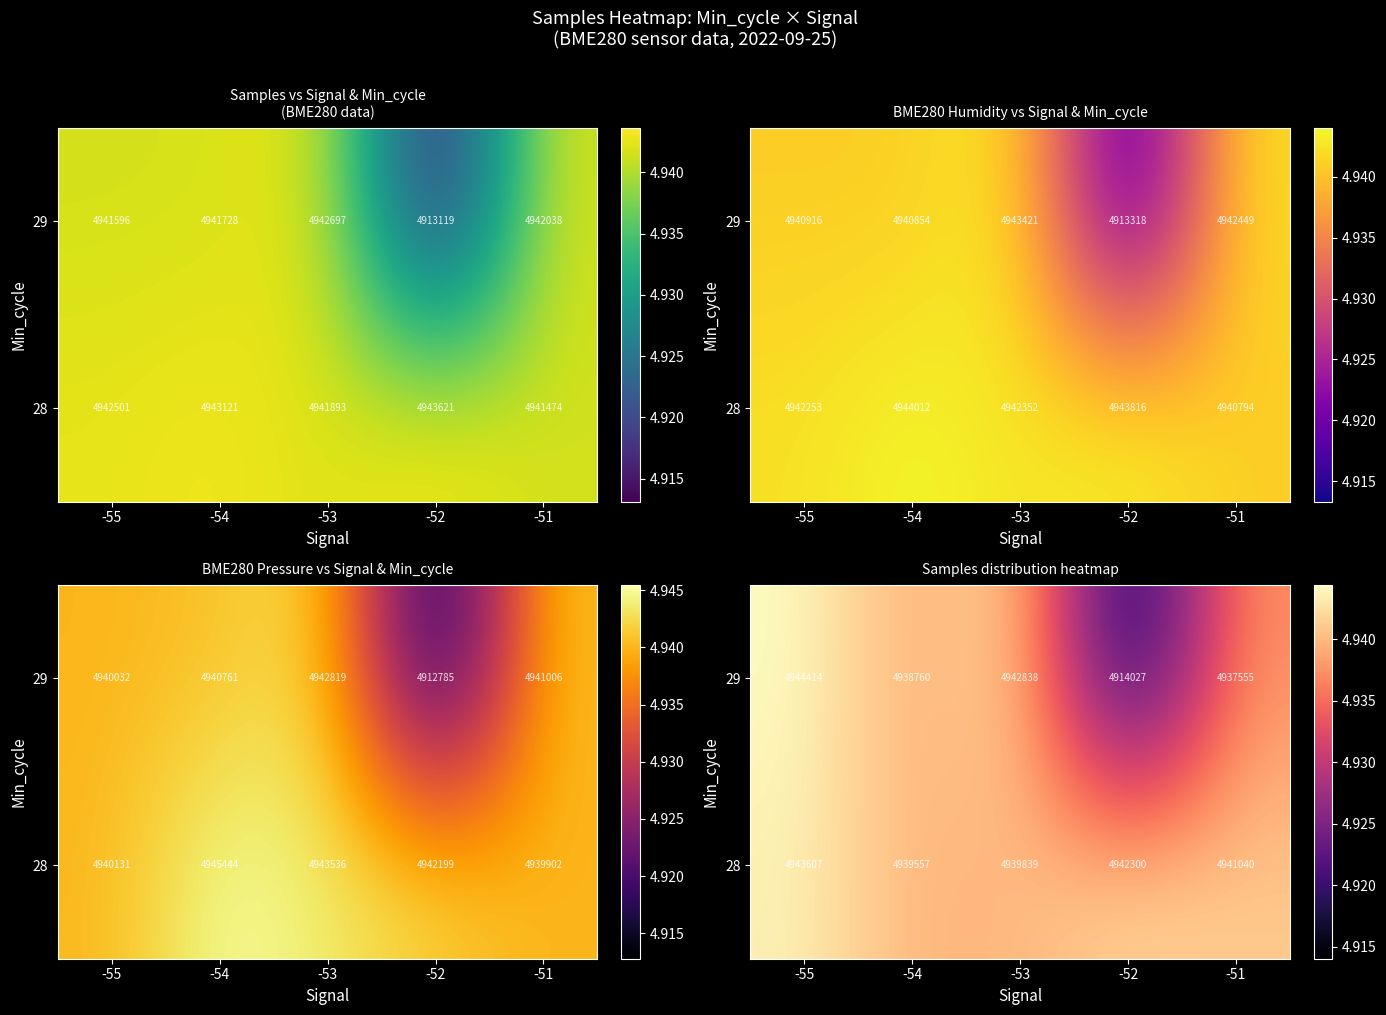

What is the difference between the 28 values at -53 and -52?

2461.1